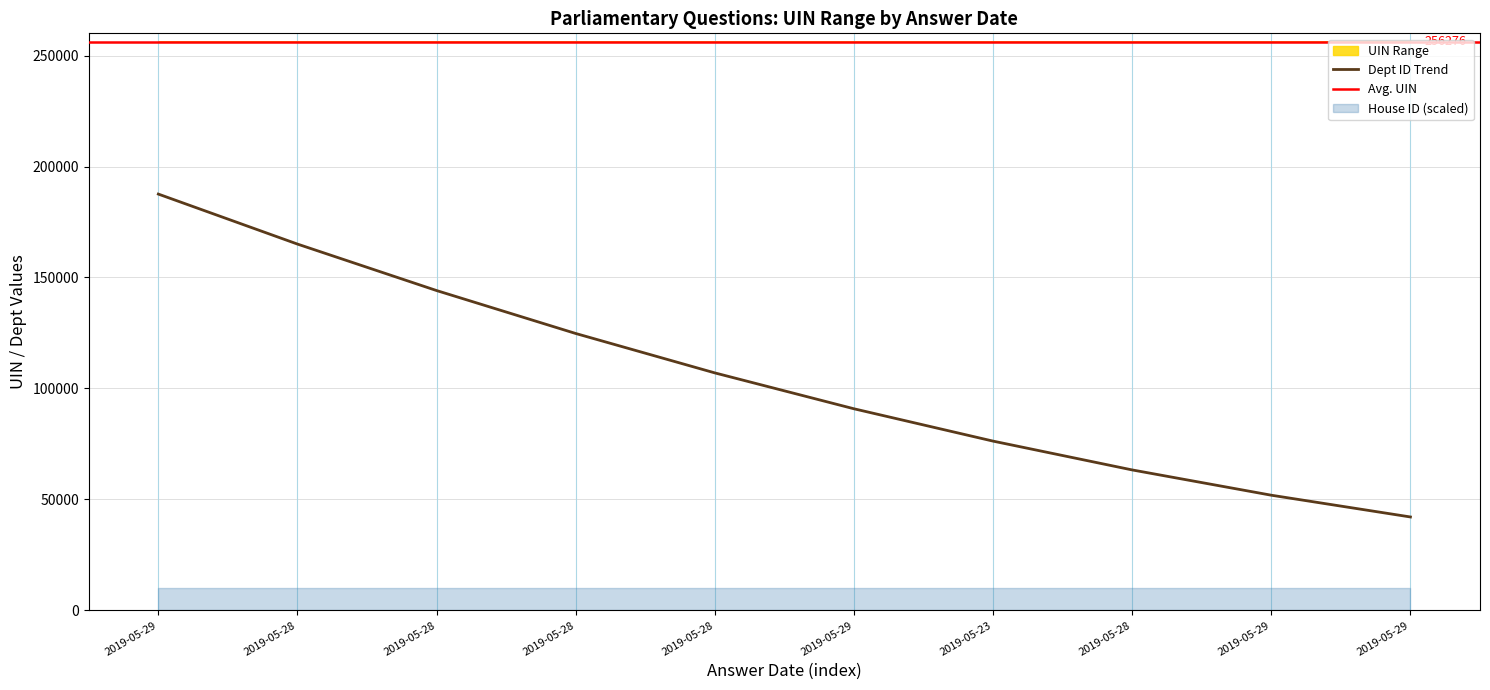

Count the uin_lower values in the range 256273 to 256278.

6